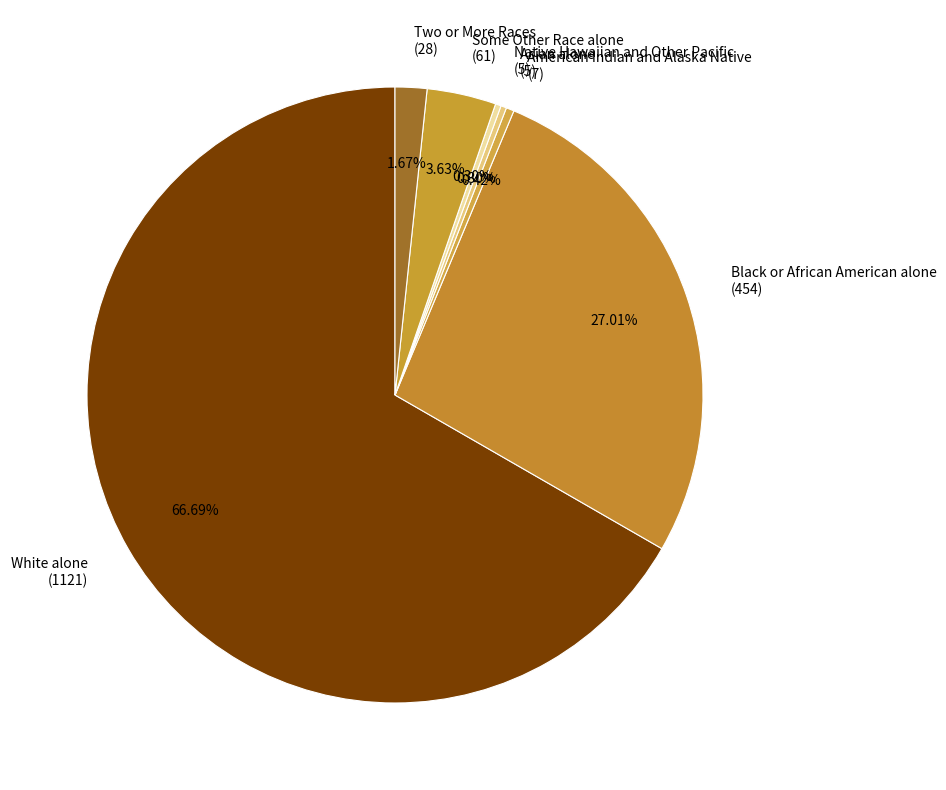

Which category accounts for the majority?

White alone (1121)